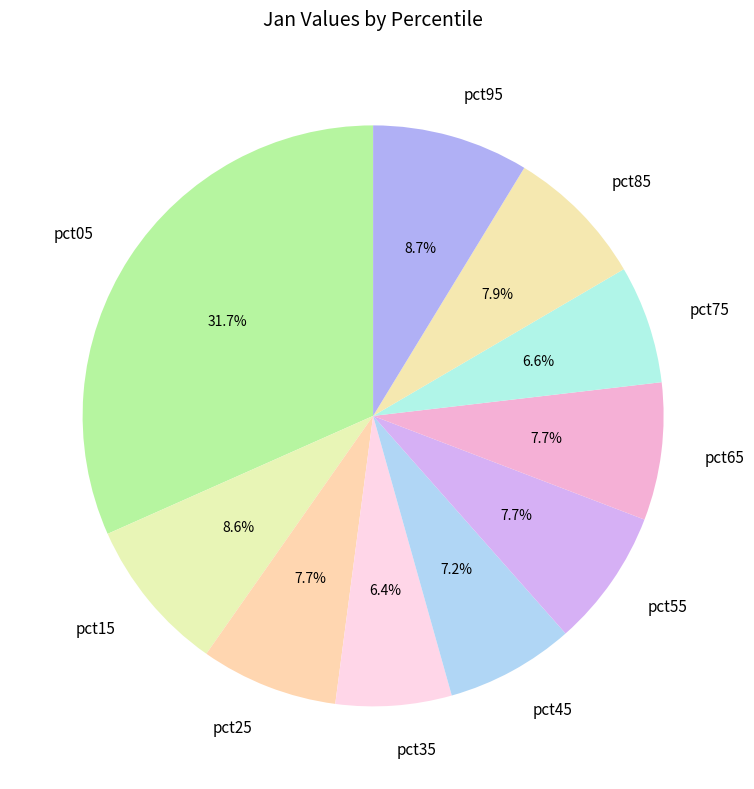

Between pct75 and pct25, which is larger?

pct25